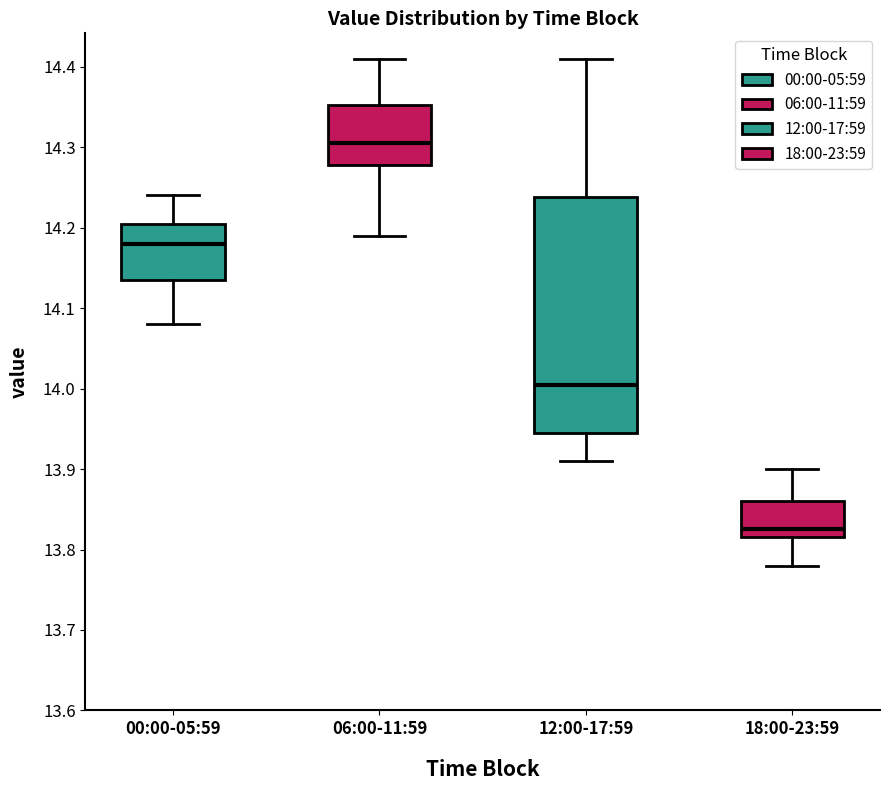

Which box is the tallest, from its lower edge to its upper edge?

12:00-17:59